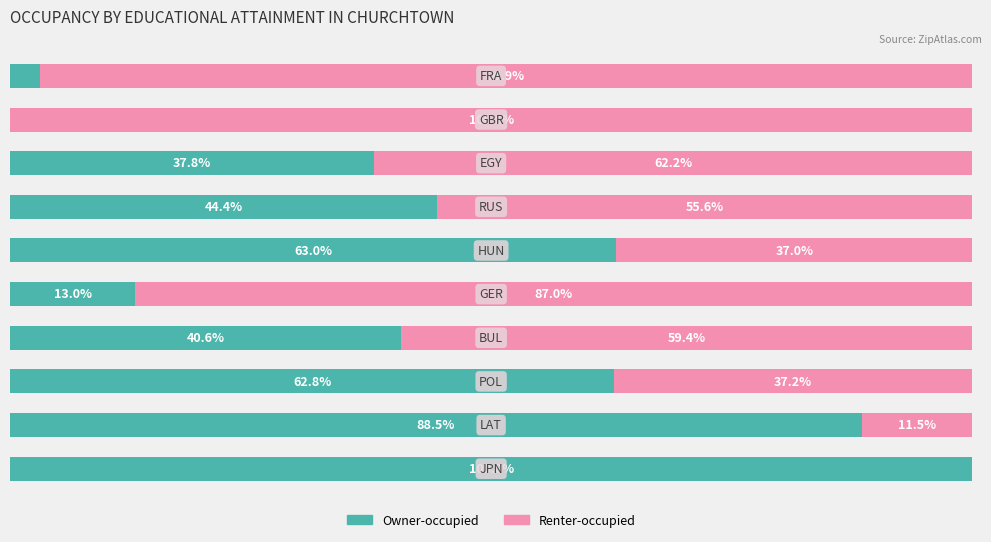

What are all the series names shown in the legend?

Owner-occupied, Renter-occupied